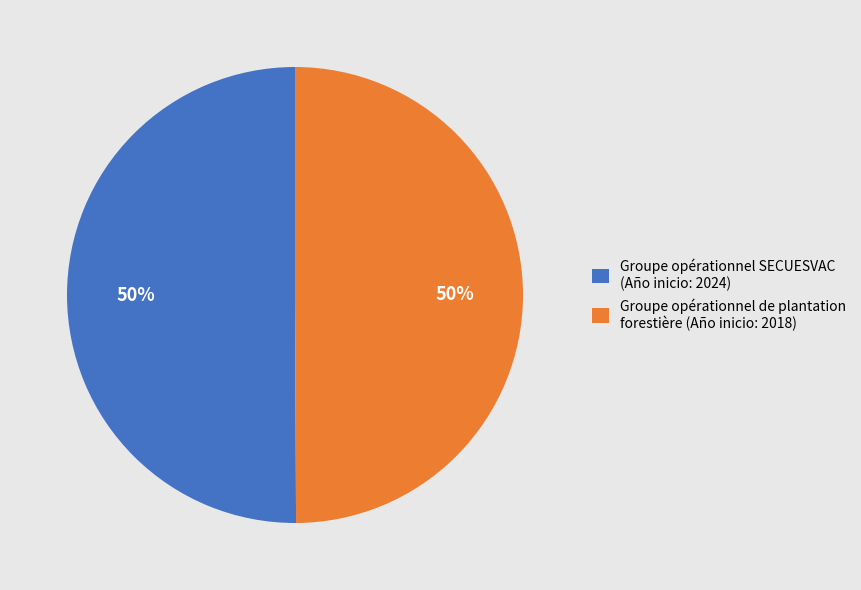

To the nearest percent, what portion does Groupe opérationnel de plantation forestière (Año inicio: 2018) represent?

50%